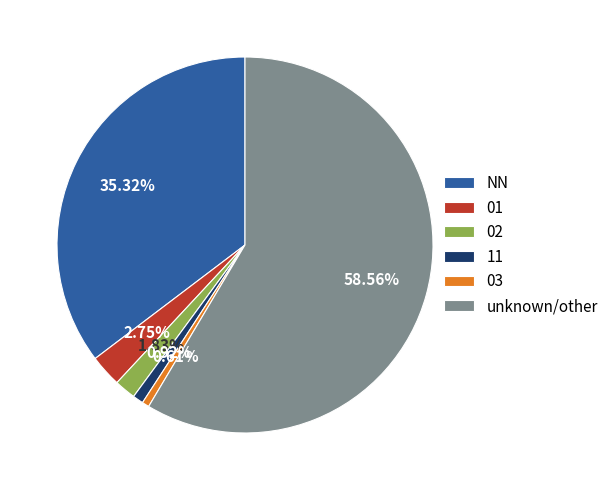

Is there any slice that represents more than half of the pie?

Yes